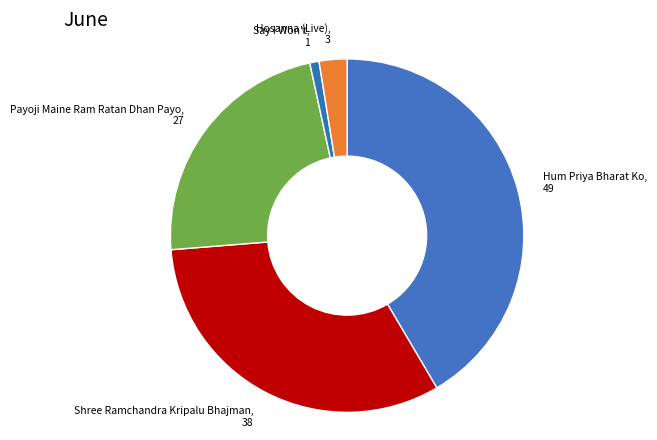

Between Hum Priya Bharat Ko and Payoji Maine Ram Ratan Dhan Payo, which is larger?

Hum Priya Bharat Ko